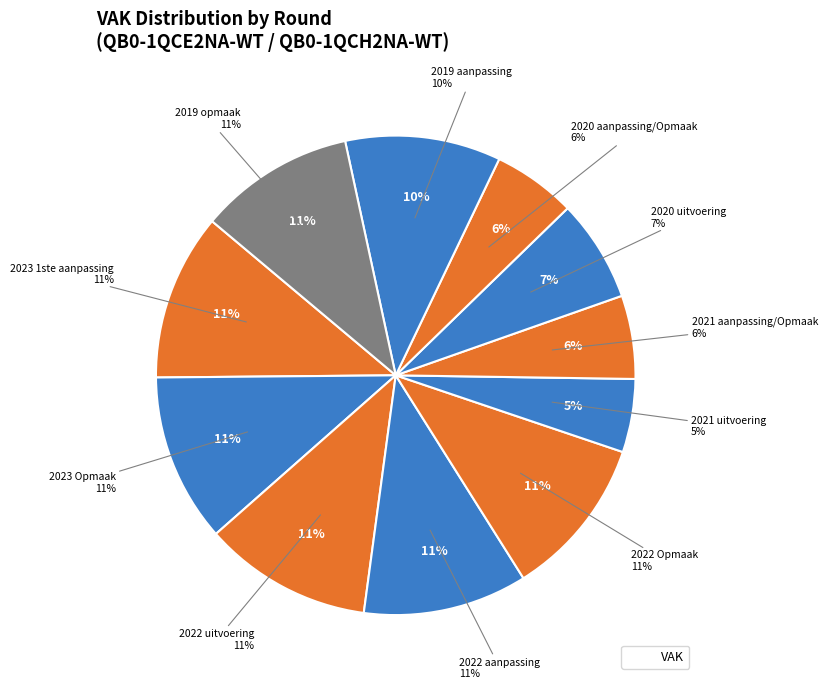

Which slice is the largest?

2022 uitvoering